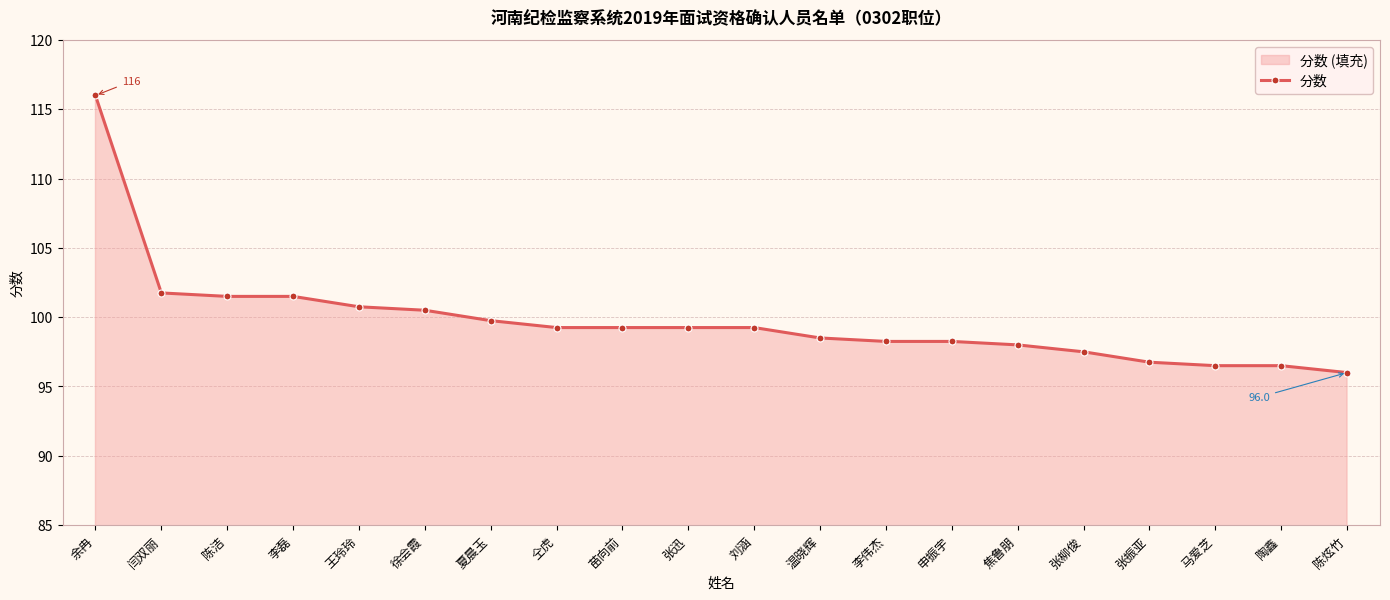

What is the change in value from 陈洁 to 陈炫竹?

-5.5